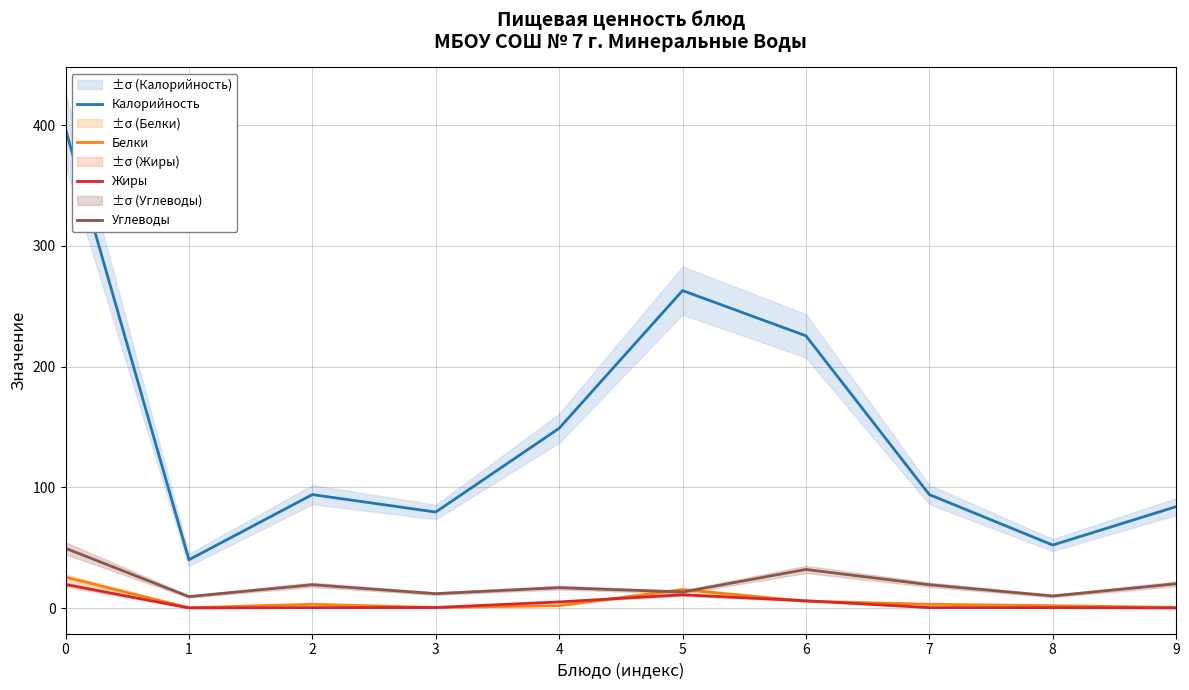

Which category has the lowest value in the Жиры series?

1